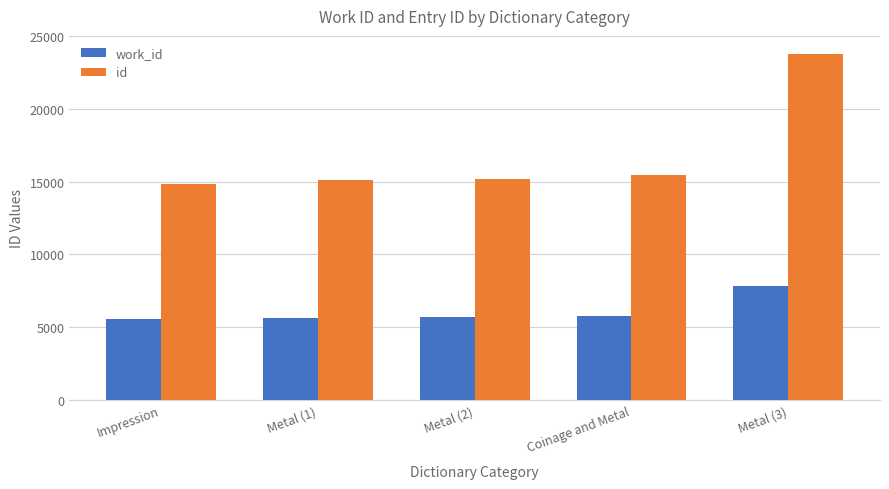

What is the value of the id bar at the 4th from the left?

15447